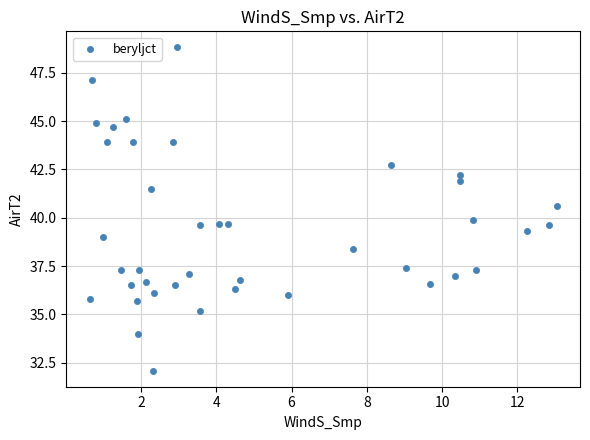

What is the range of Y values (max minus min)?

16.7